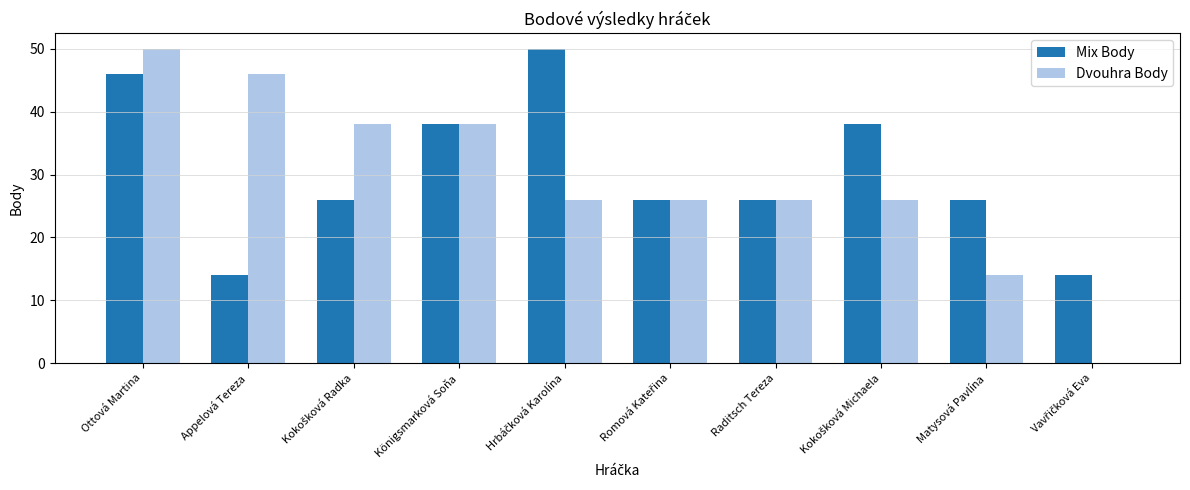

What is the highest value of the Dvouhra Body series?

50